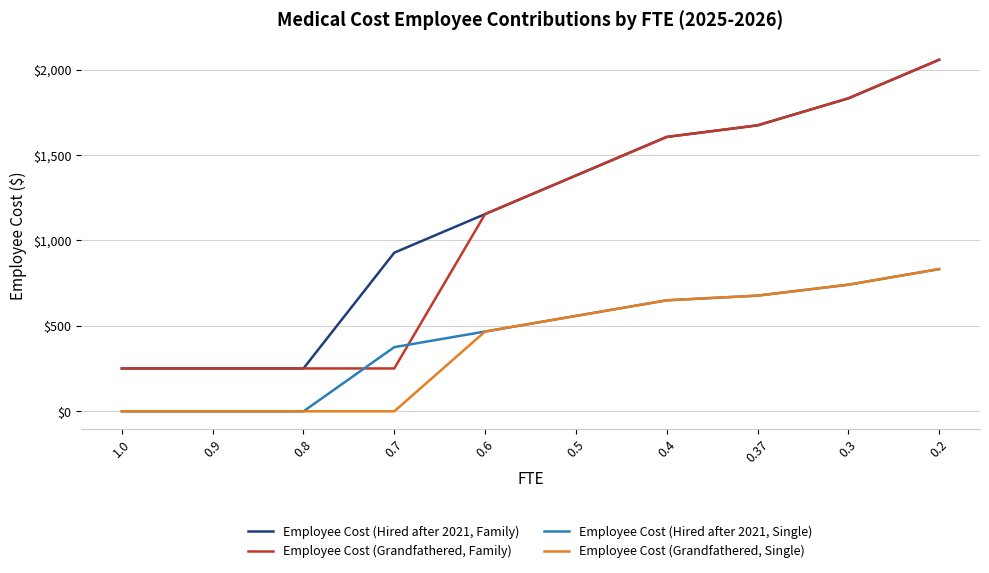

True or false: Employee Cost (Hired after 2021, Family) and Employee Cost (Hired after 2021, Single) cross at least once.

False